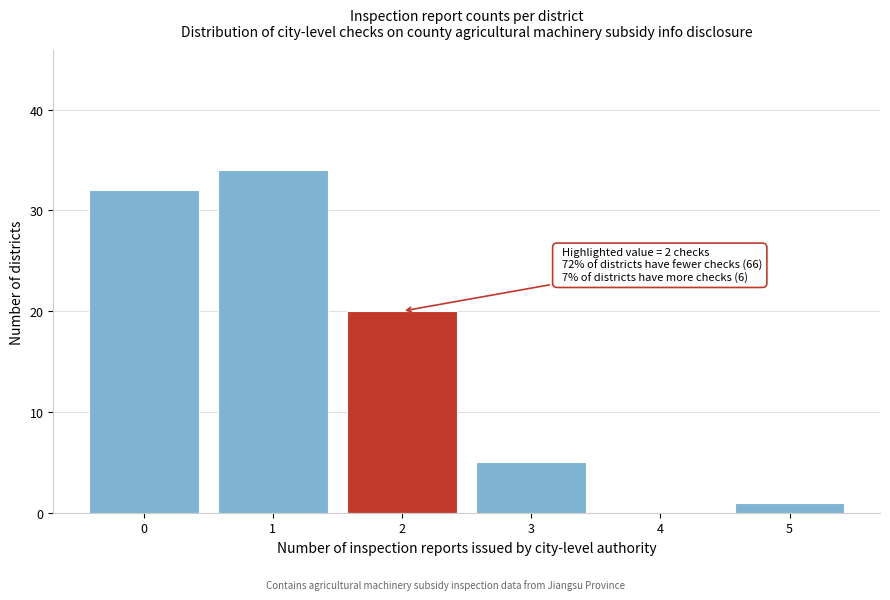

Over which range of the x-axis is the bar tallest?

0.5 to 1.5